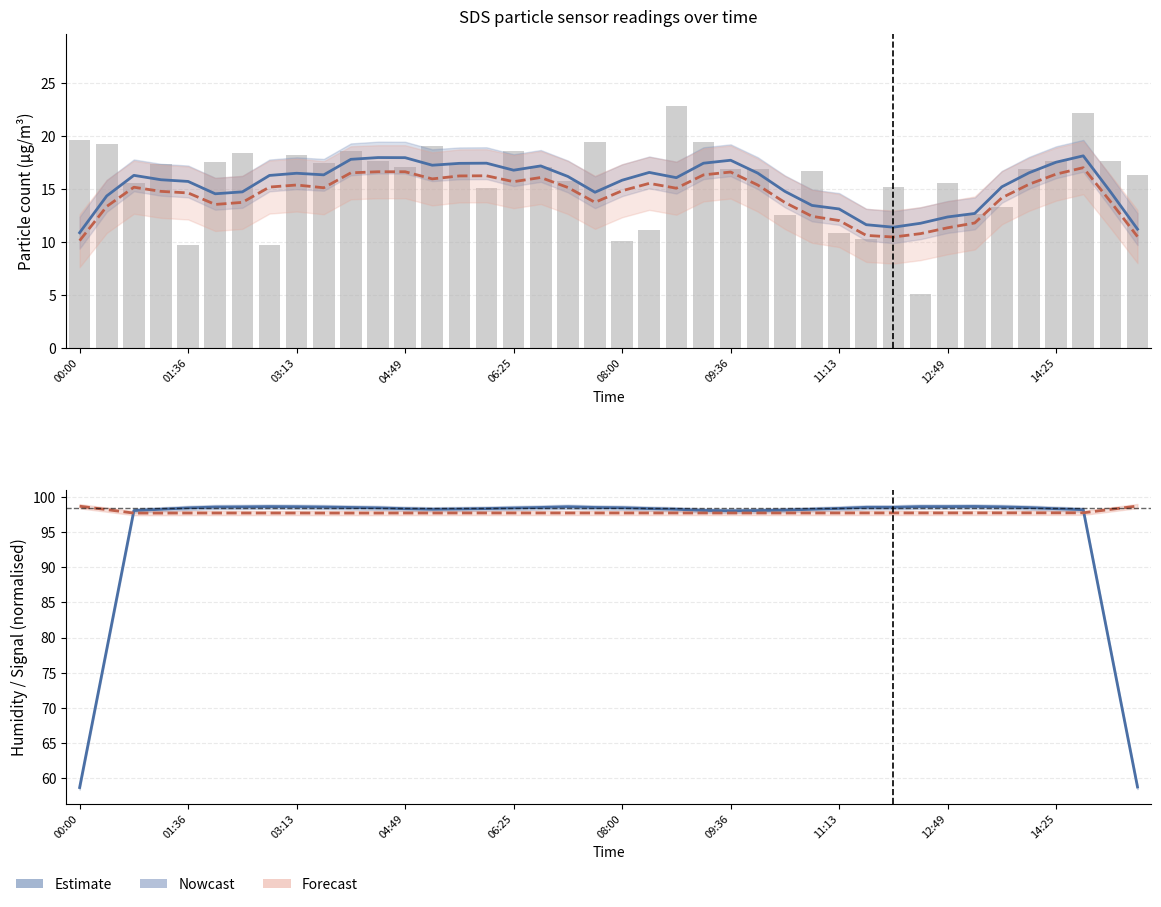

Does the chart contain any negative values?

No